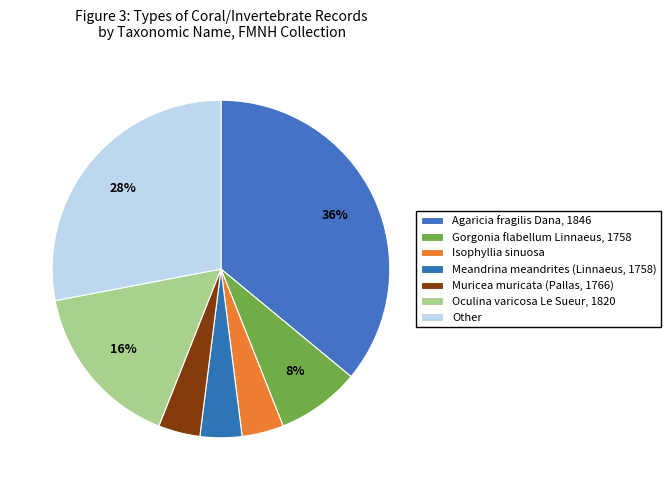

Count the number of slices in the pie.

7